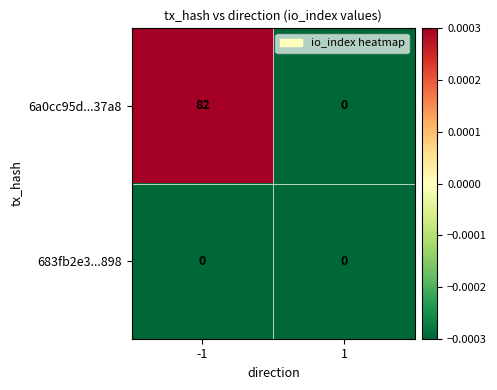

What is the maximum value for 6a0cc95d...37a8?

82